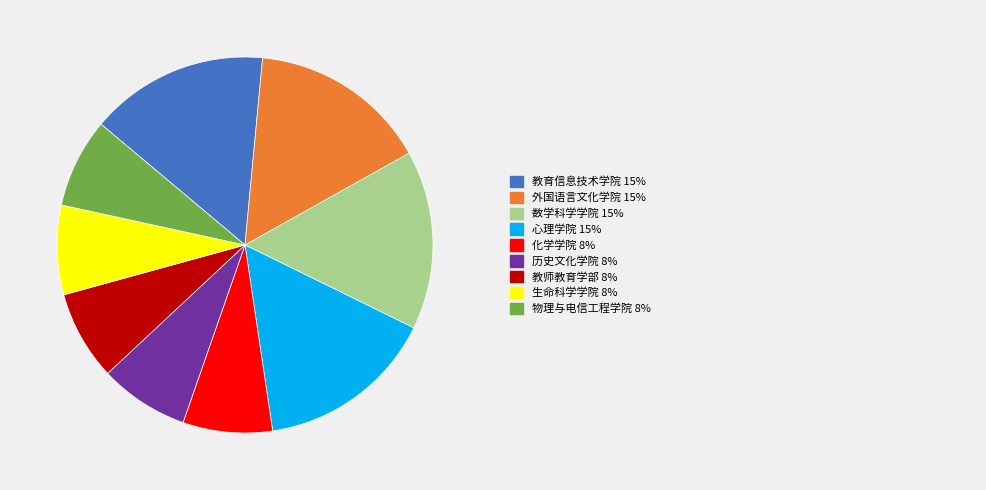

Is there a majority slice in this chart?

No